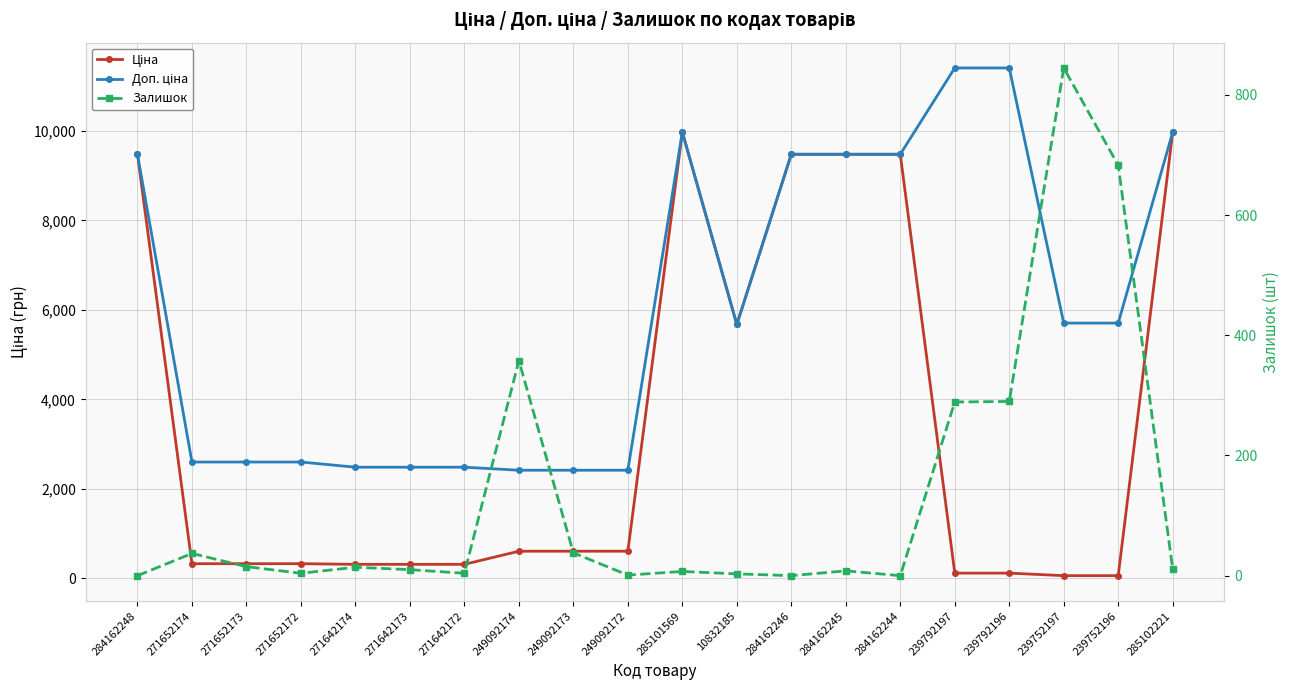

At how many categories does at least one series exceed 3989?

11